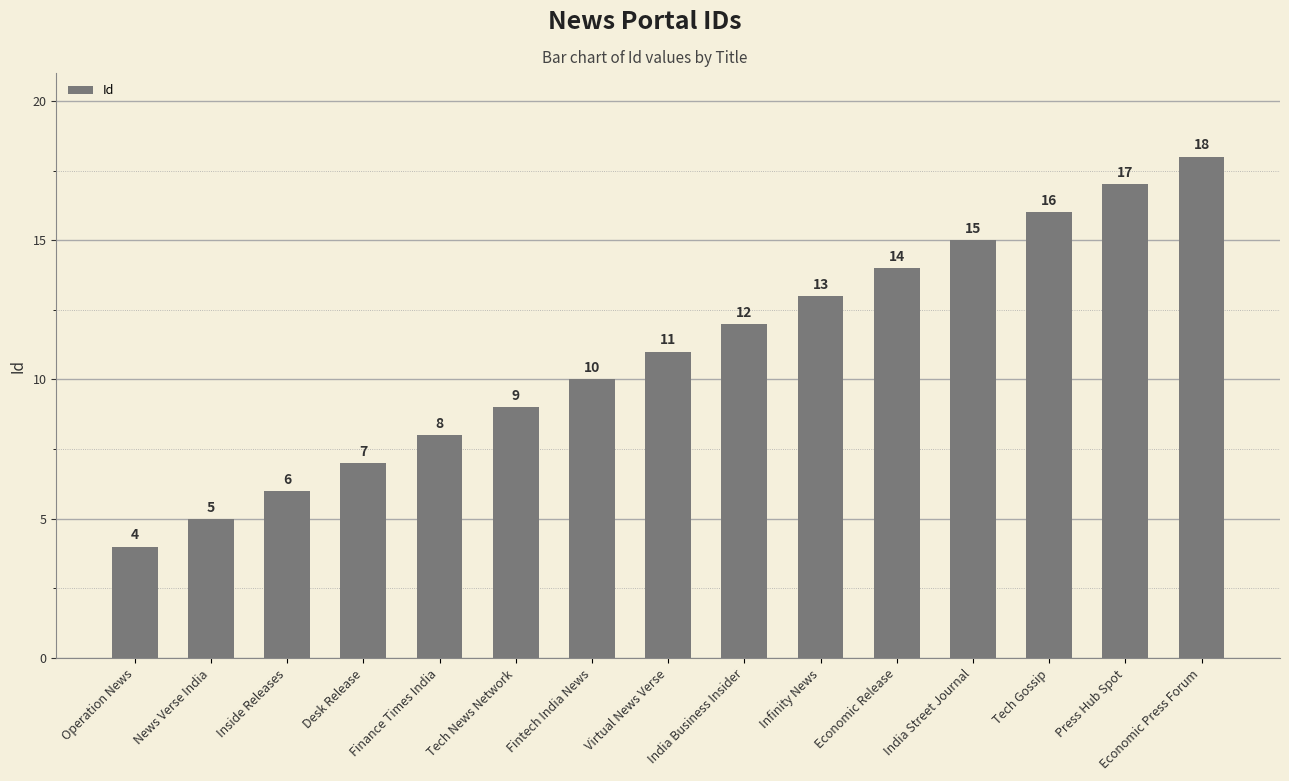

Reading left to right, what are all the values shown in this chart?

Operation News=4	News Verse India=5	Inside Releases=6	Desk Release=7	Finance Times India=8	Tech News Network=9	Fintech India News=10	Virtual News Verse=11	India Business Insider=12	Infinity News=13	Economic Release=14	India Street Journal=15	Tech Gossip=16	Press Hub Spot=17	Economic Press Forum=18